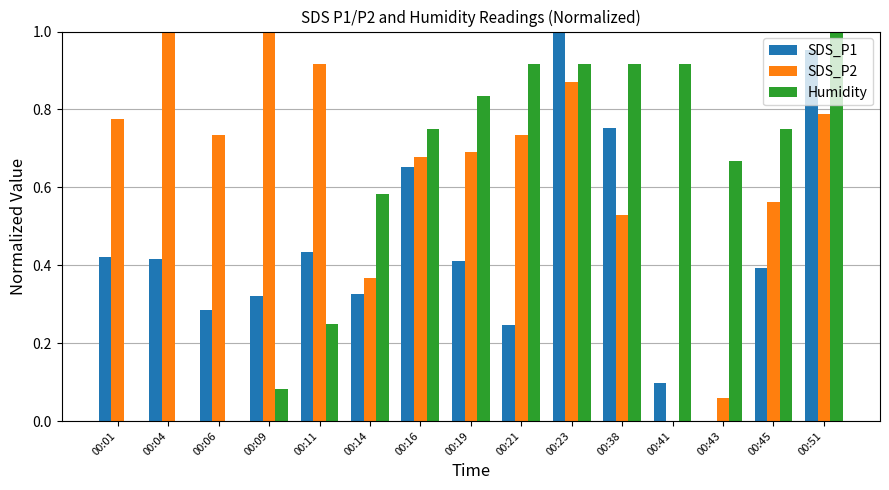

Is it true that Humidity equals 0.7 at 00:01?

False